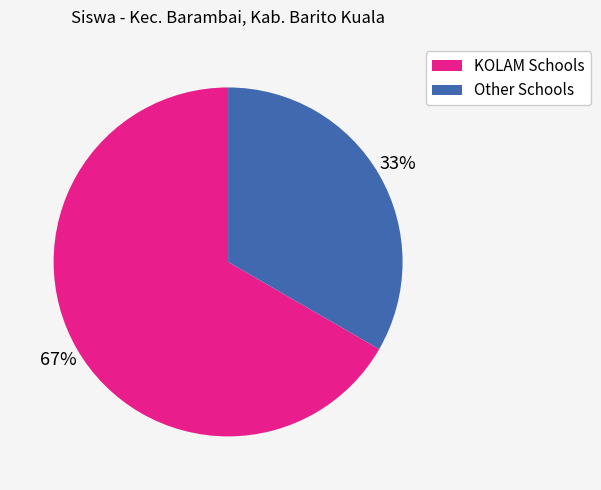

How many slices are in this pie chart?

2